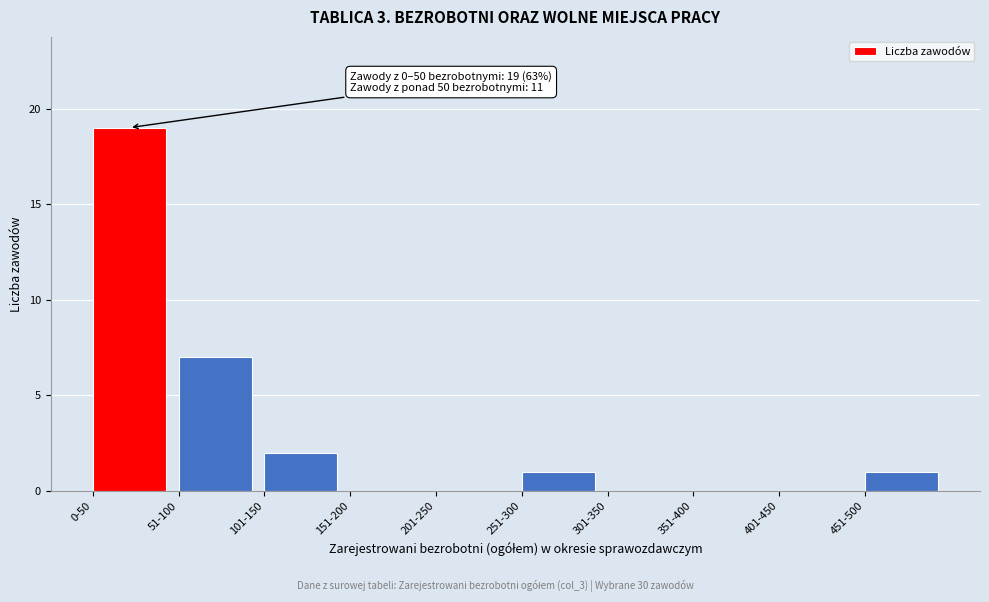

Reading left to right, transcribe all the data shown in this chart.

0-50=19	51-100=7	101-150=2	151-200=0	201-250=0	251-300=1	301-350=0	351-400=0	401-450=0	451-500=1